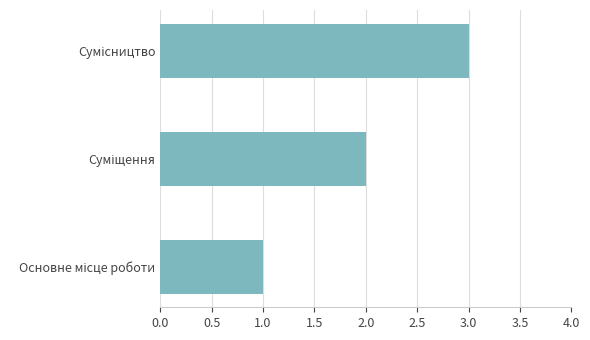

What is the greatest value displayed?

3